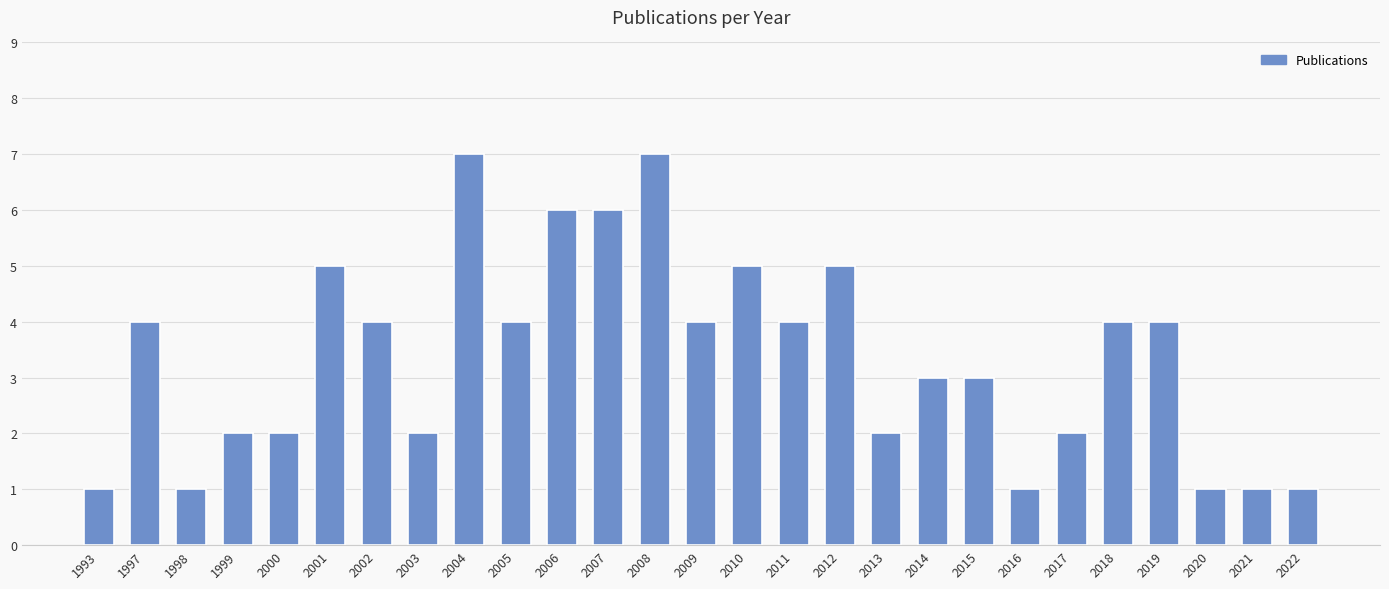

The value at 2006 is 6. True or false?

True